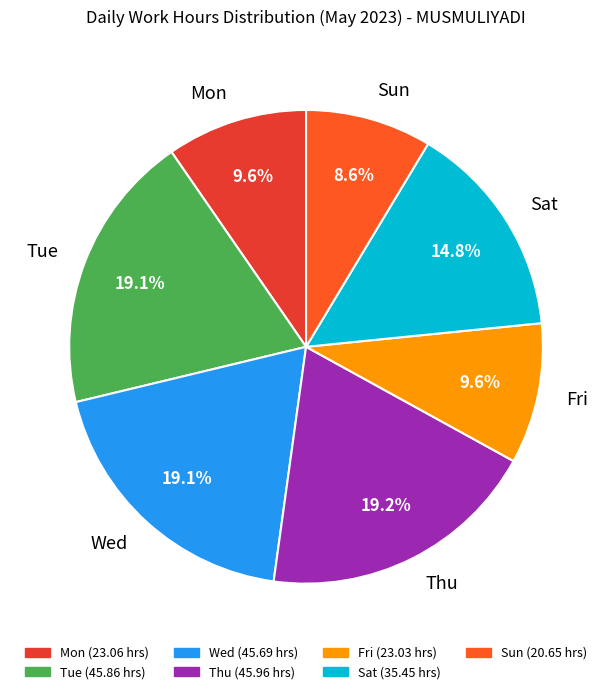

Approximately how many times larger is the value at Wed compared to Thu?

1.0